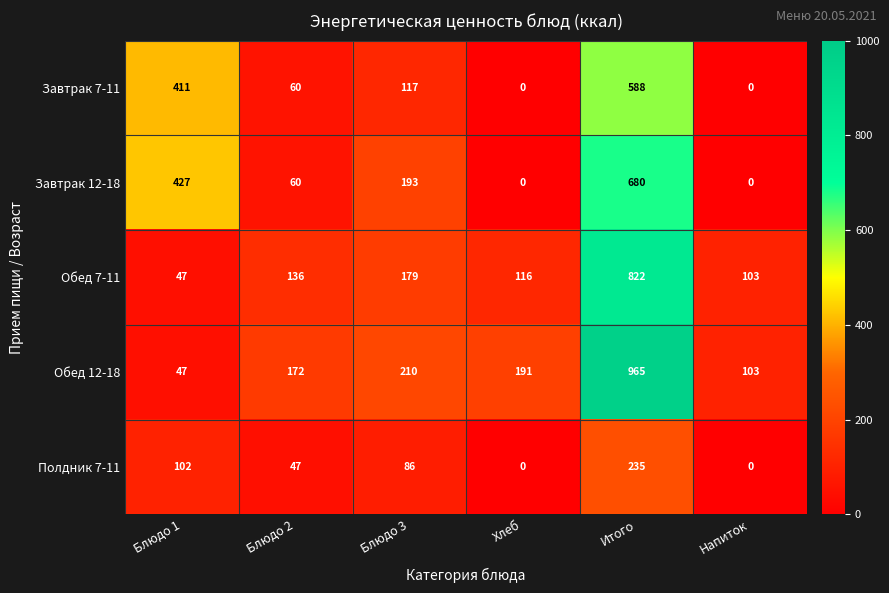

What is the greatest value displayed?

965